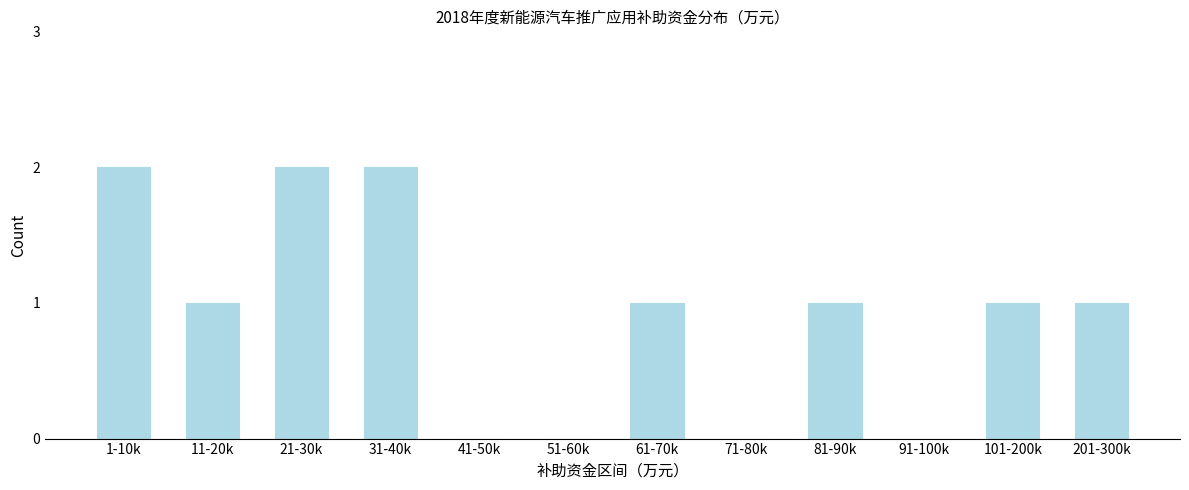

Reading left to right, what are all the values shown in this chart?

1-10k=2	11-20k=1	21-30k=2	31-40k=2	41-50k=0	51-60k=0	61-70k=1	71-80k=0	81-90k=1	91-100k=0	101-200k=1	201-300k=1